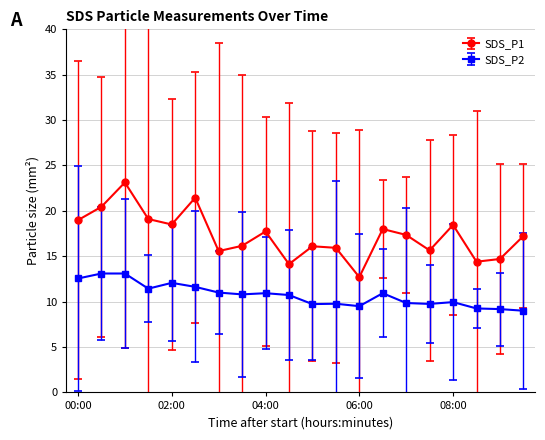

What is the minimum value shown in the chart?

9.0